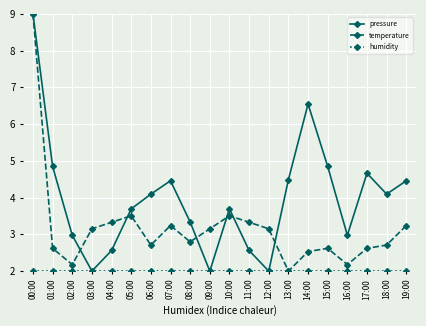

Is this an area chart (filled region under the line)?

No